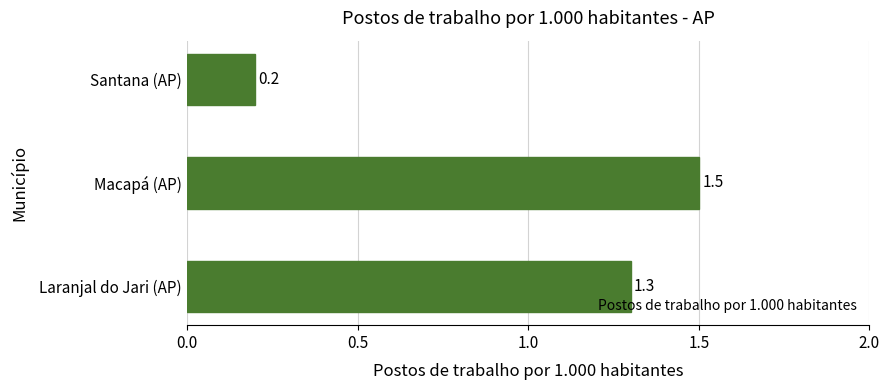

Rank the categories by value from lowest to highest.

Santana (AP), Laranjal do Jari (AP), Macapá (AP)